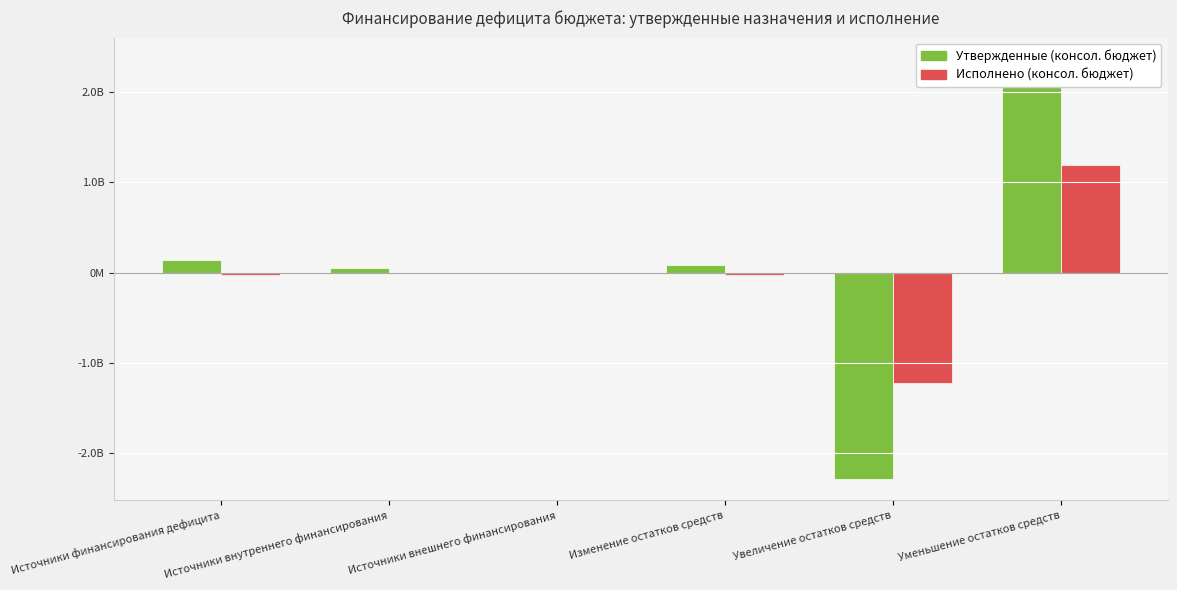

Does the chart contain any negative values?

Yes